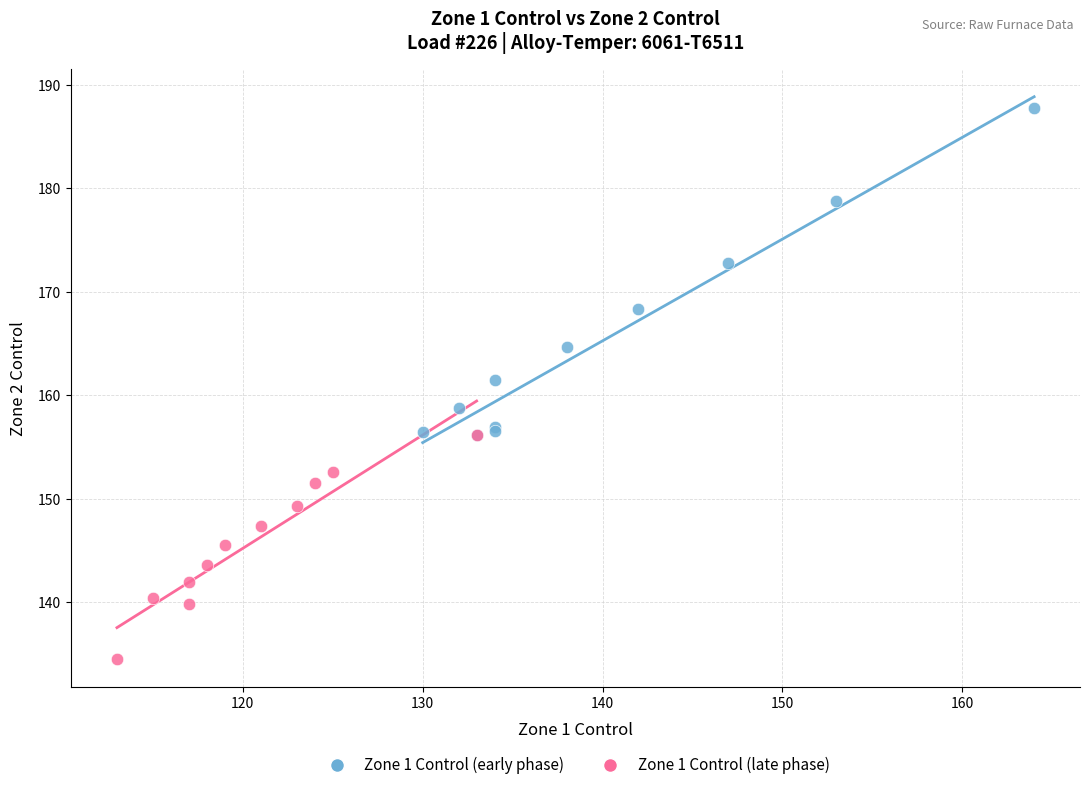

Which series contains the lowest Y value?

Zone 1 Control (late phase)